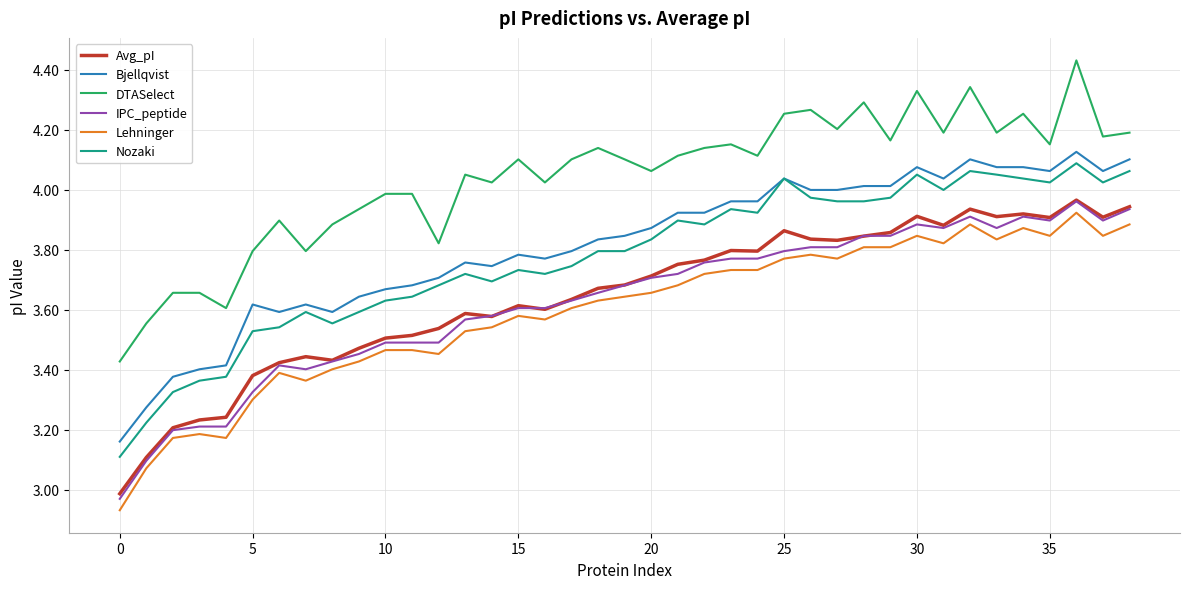

True or false: IPC_peptide and Bjellqvist intersect in this chart.

False